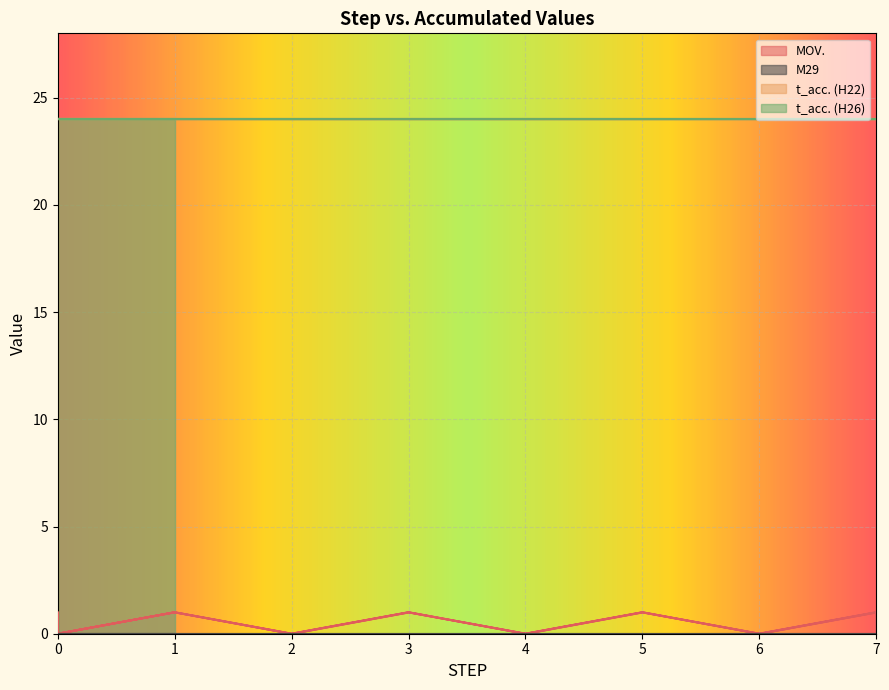

What is the spread (max minus min) of values at 3?

24